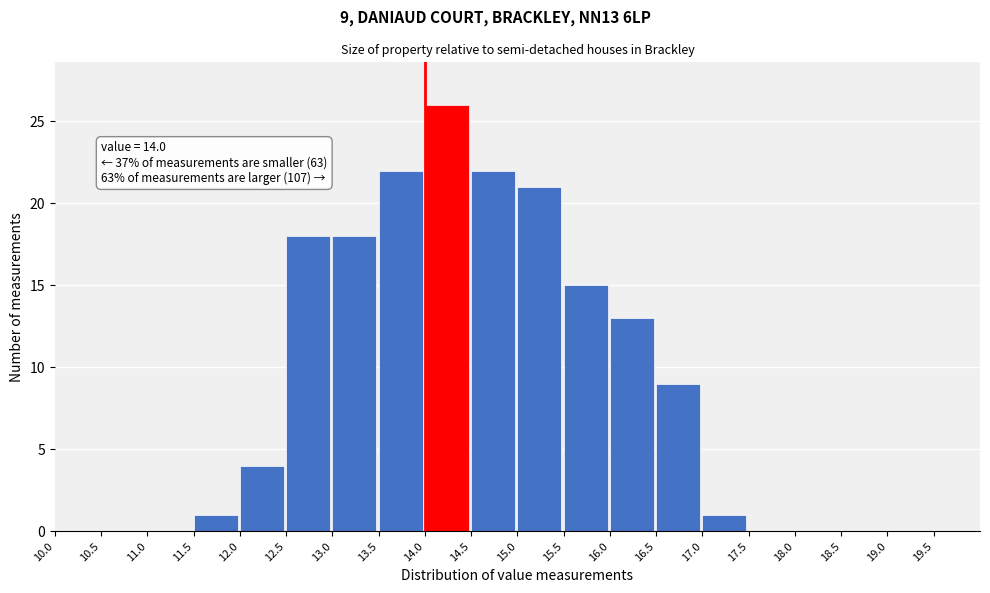

Over which range of the x-axis is the bar tallest?

14.0 to 14.5